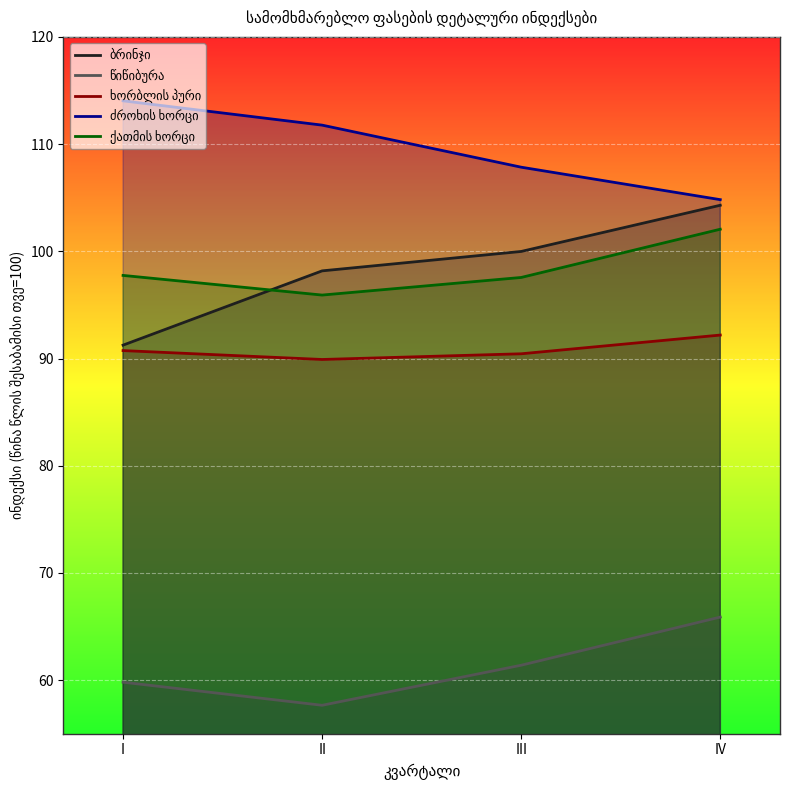

Which series has the largest total across all categories?

ძროხის ხორცი